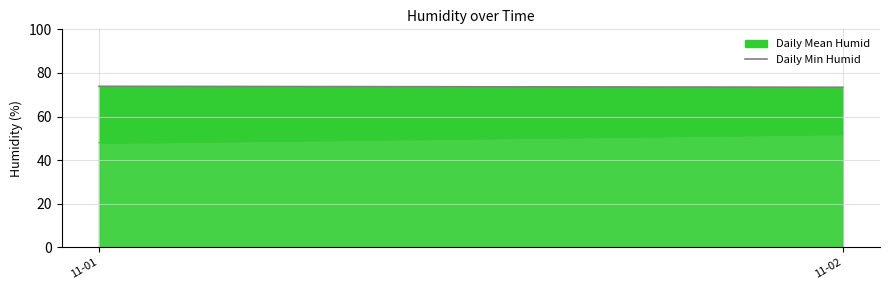

Count the number of categories in the chart.

2